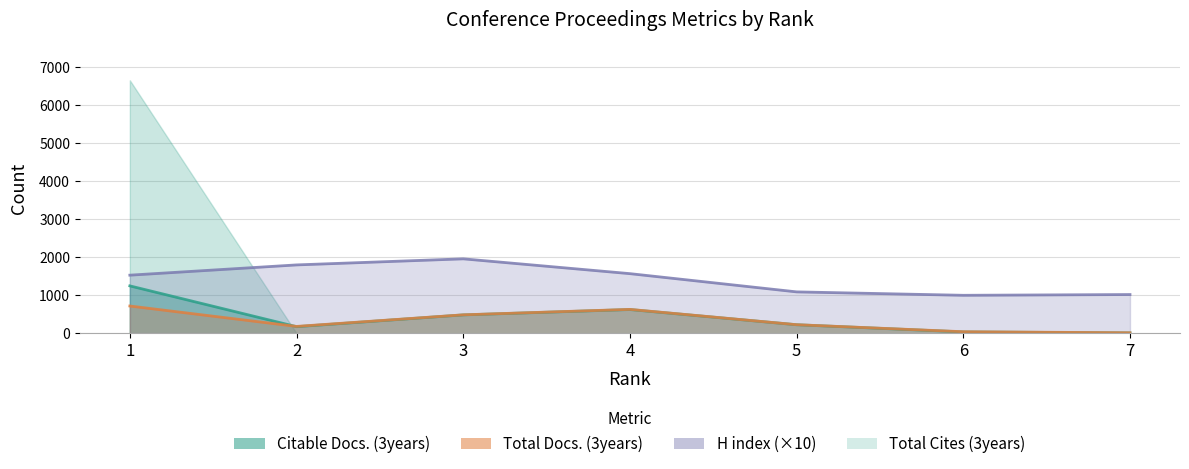

Which series has the largest total across all categories?

H index